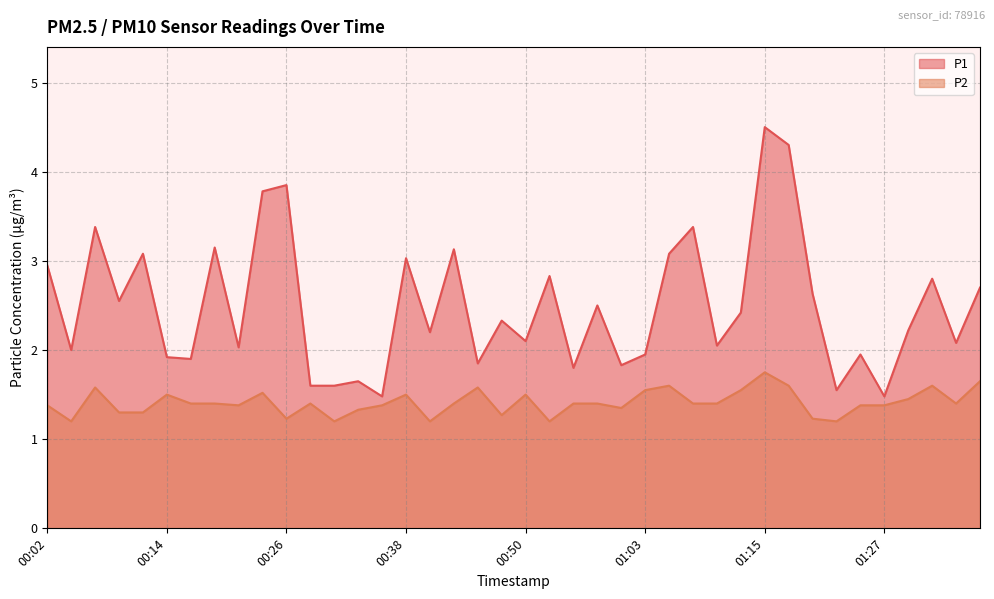

What is the total value across all series at 00:46?

3.4